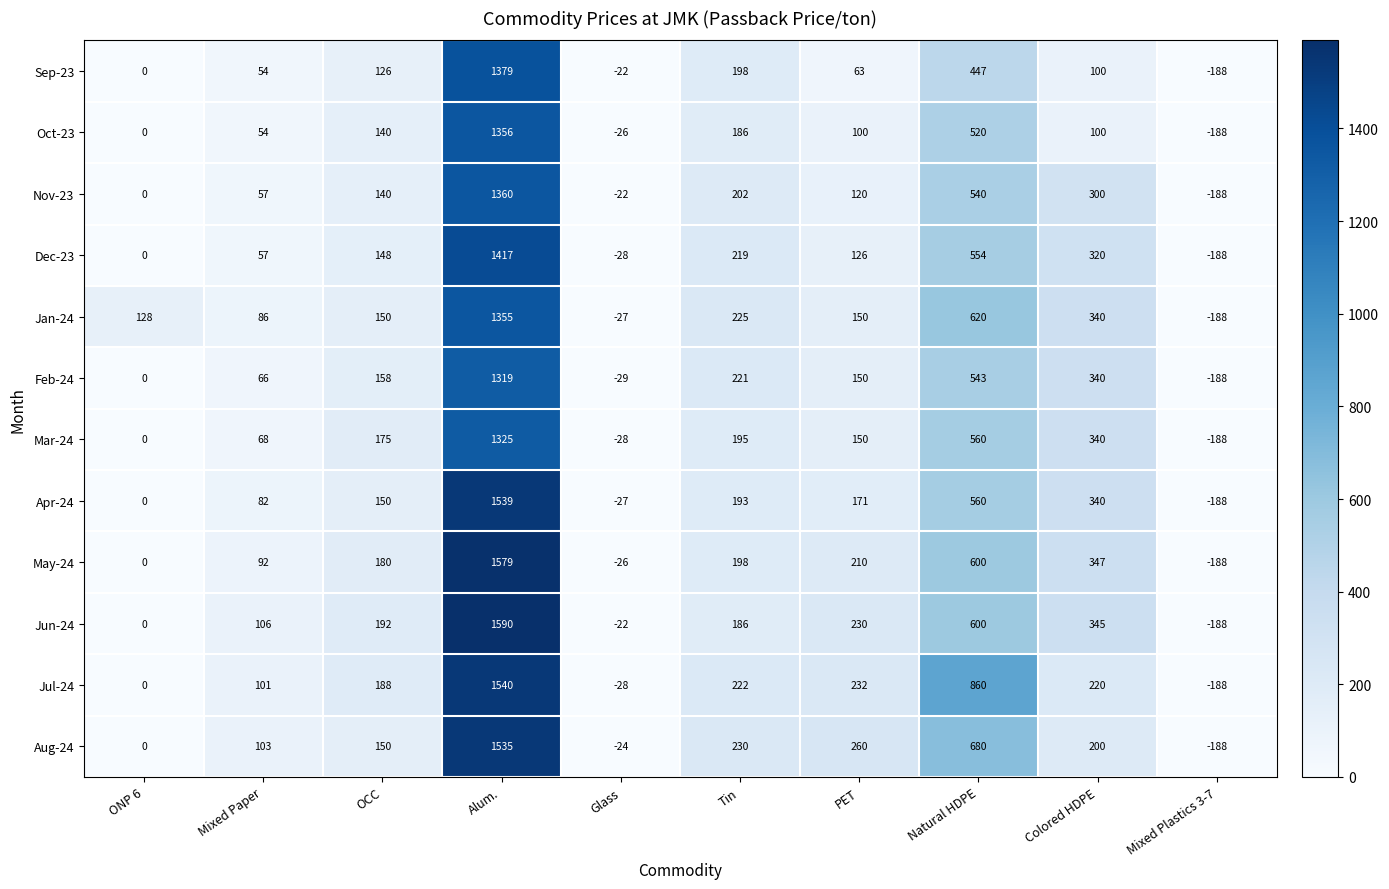

The Nov-23 series shows -266 at Mixed Plastics 3-7. True or false?

False